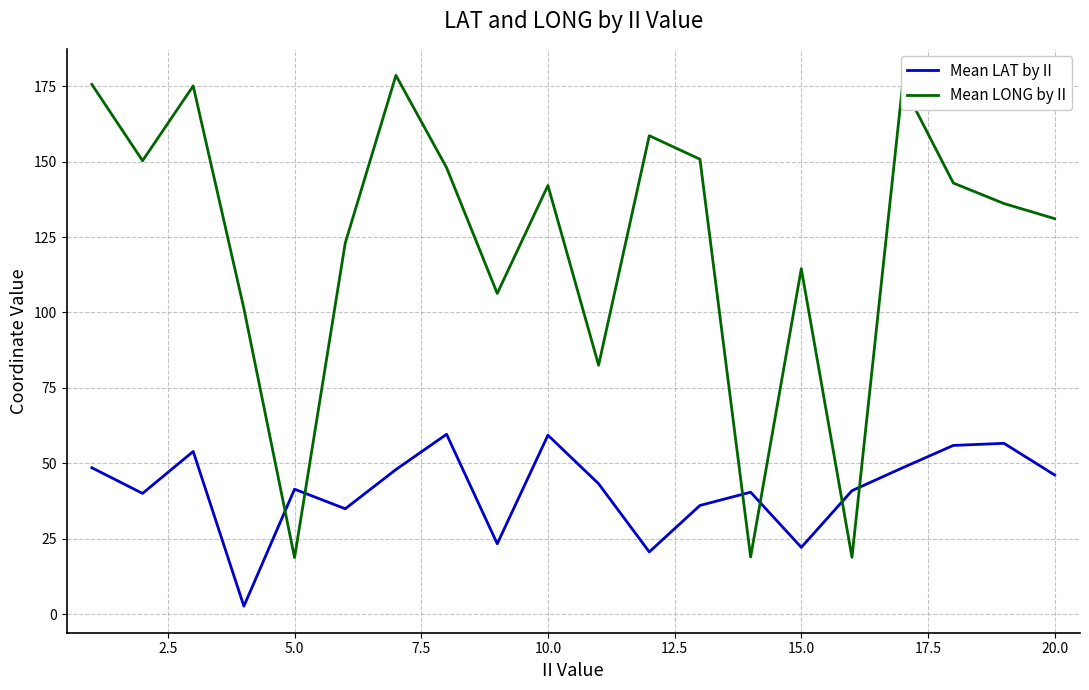

What is the difference between the maximum and minimum values in the Mean LAT by II series?

57.0